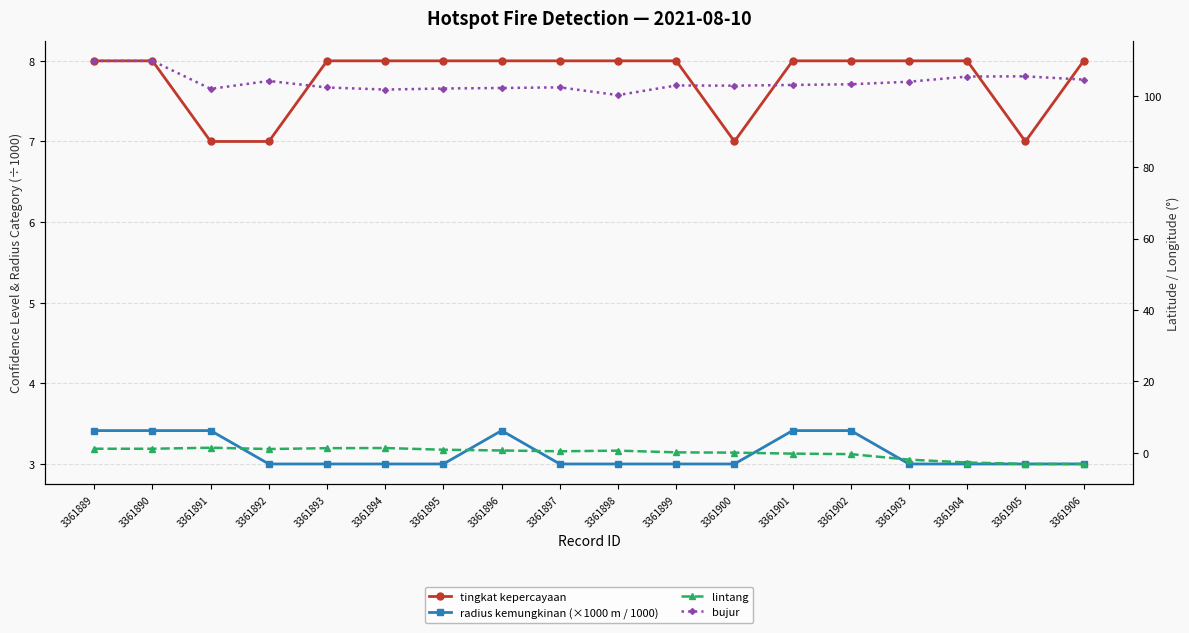

At which category is the sum across all series the highest?

3361890